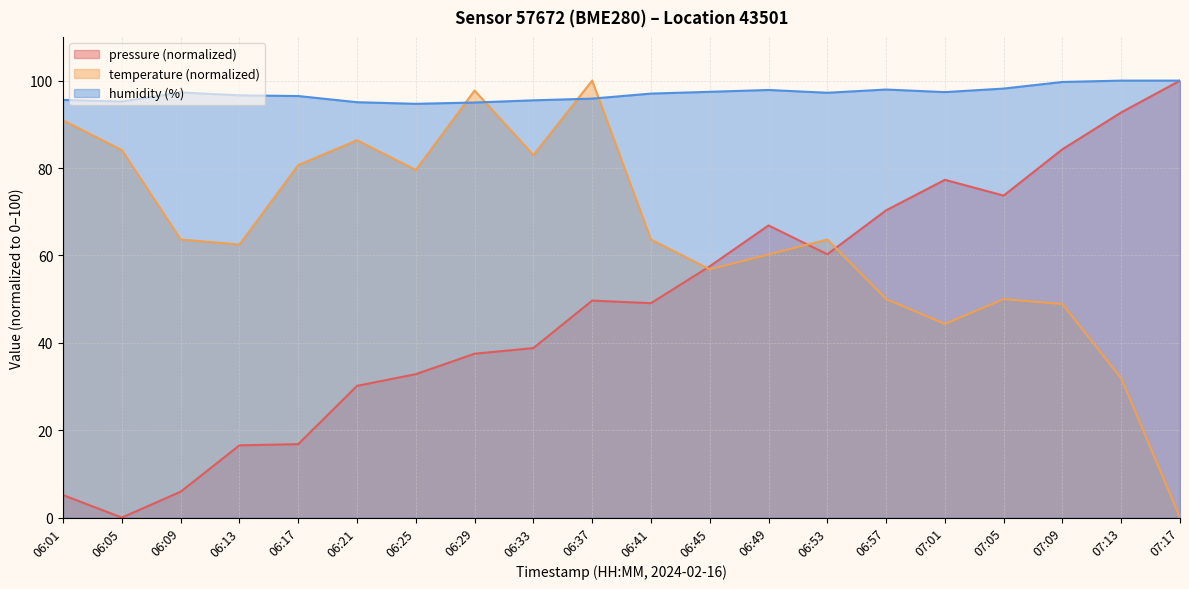

What position from the right is 06:13?

17